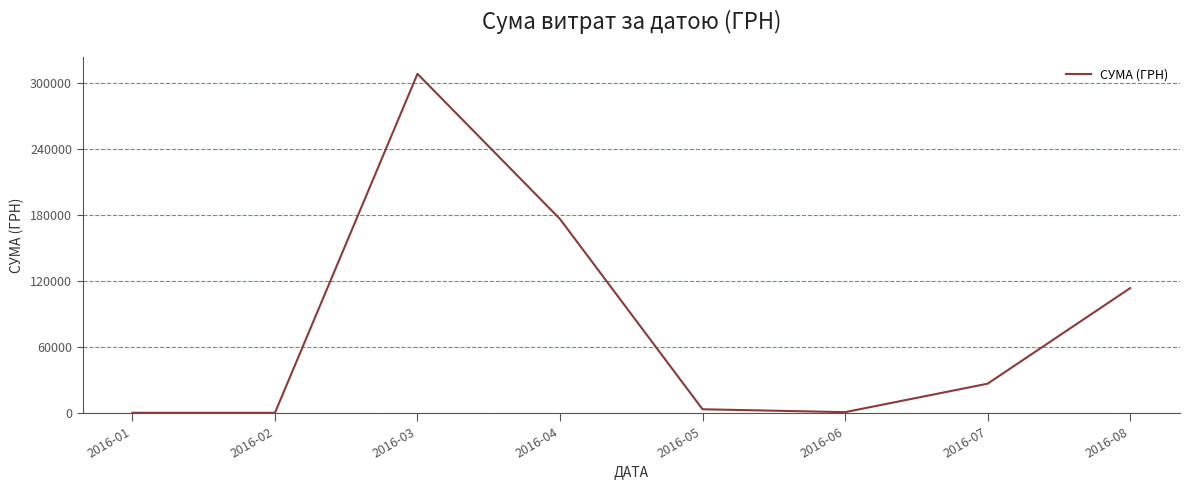

True or false: the data shows 77941.8 at 2016-03.

False